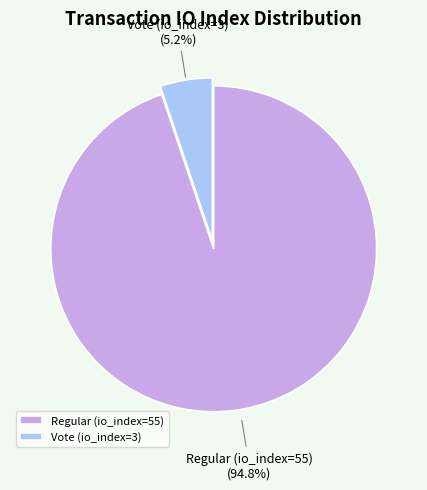

Is there any slice that represents more than half of the pie?

Yes